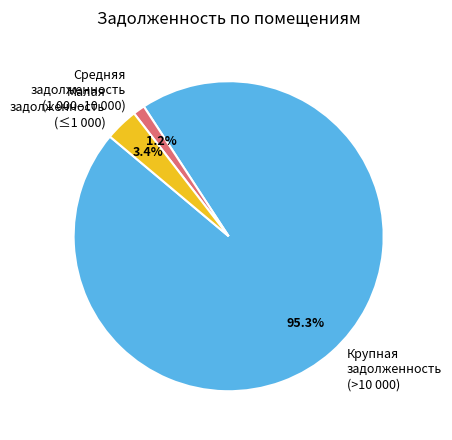

What is the ratio of the value at Малая задолженность (≤1 000) to the value at Средняя задолженность (1 000–10 000)?

2.8